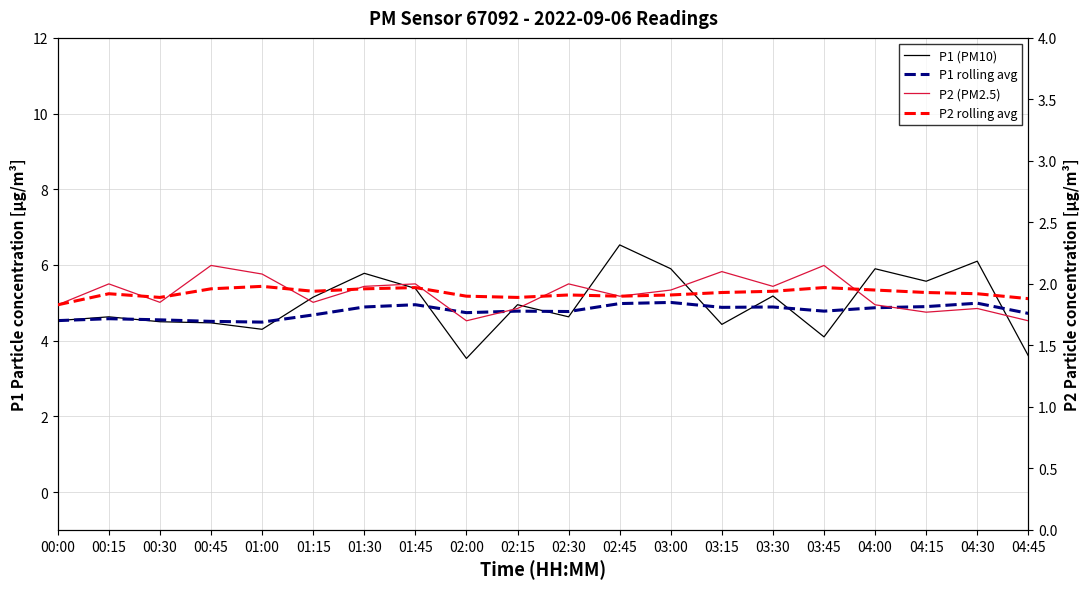

Rank the series at 02:00 from lowest to highest value.

P2 (PM2.5), P2 rolling avg, P1 (PM10), P1 rolling avg